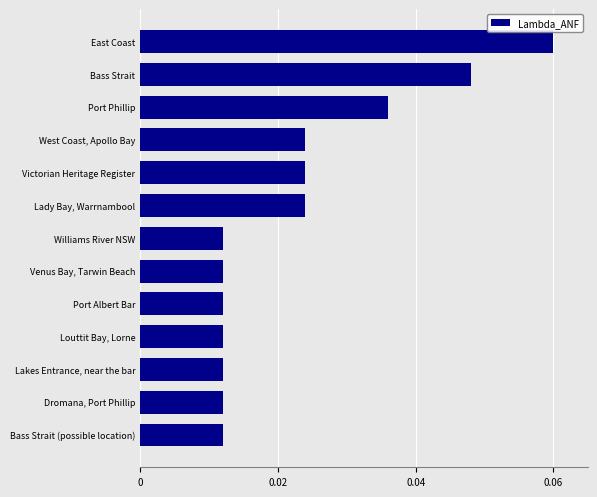

How many values are between 0 and 1?

13